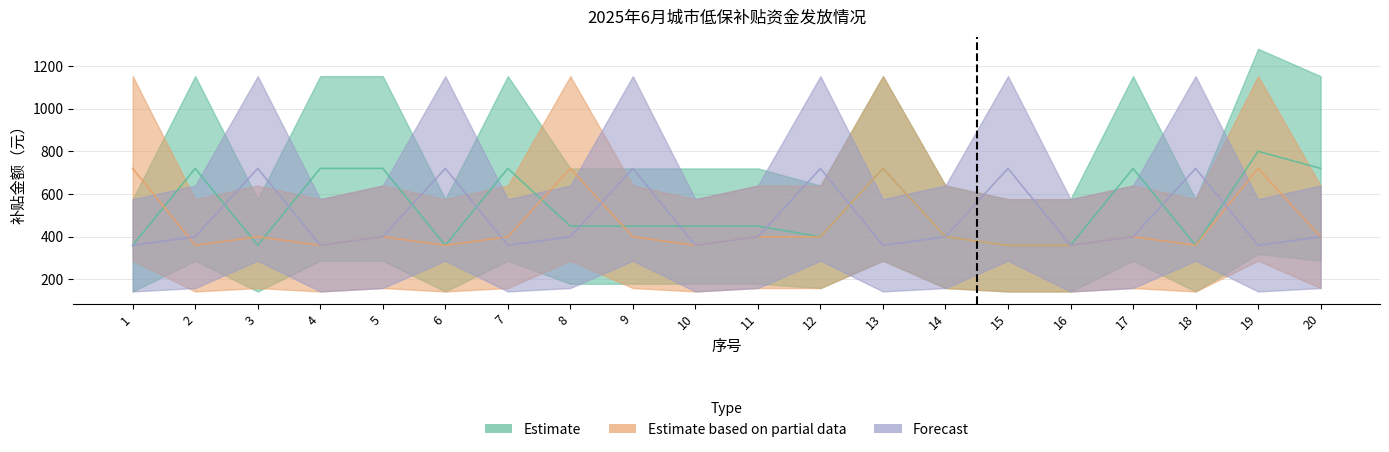

Where is Estimate nearest to the value 580?

8